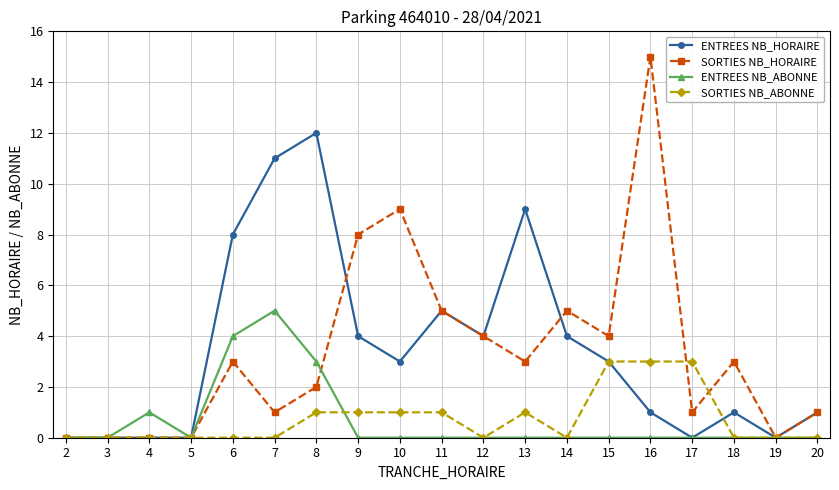

What is the spread (max minus min) of values at 11?

5